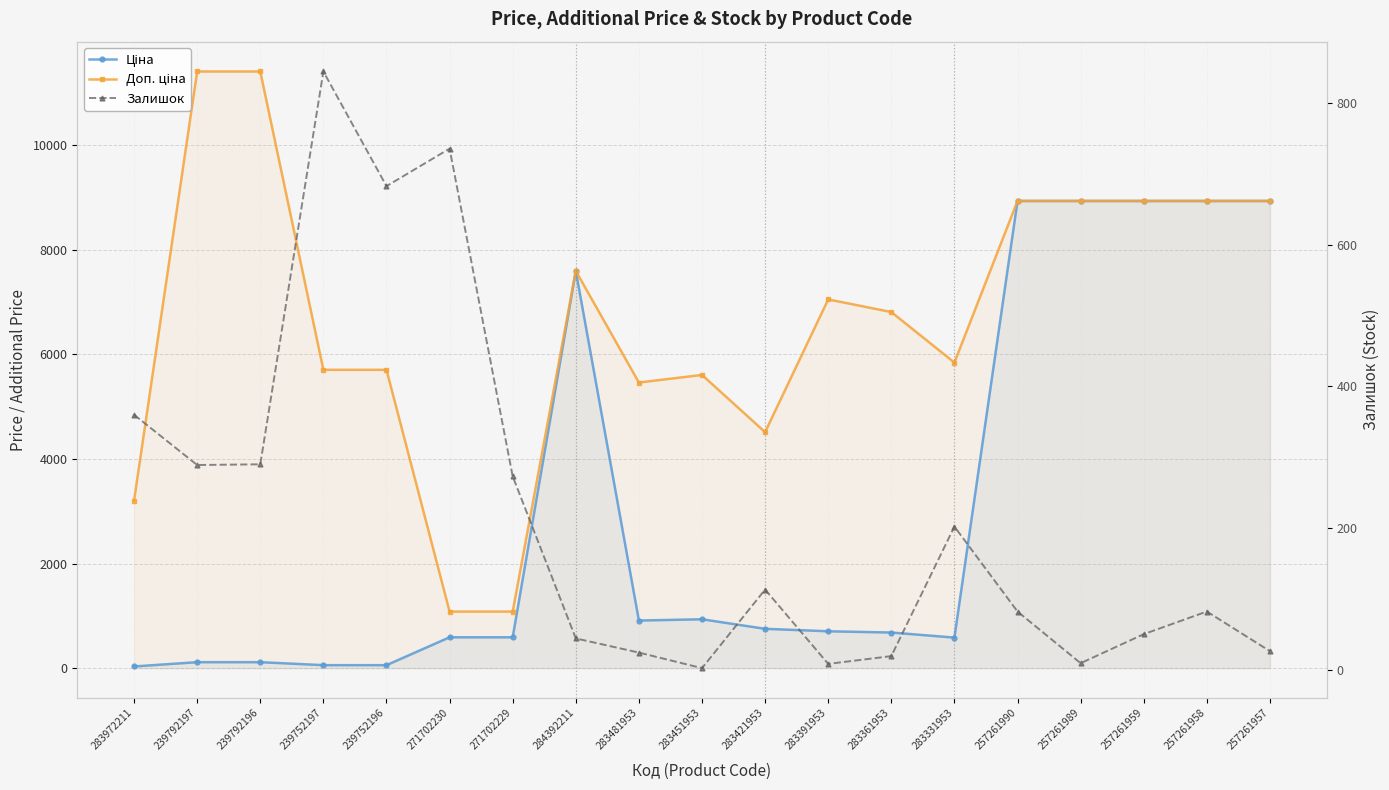

The Ціна series shows 310.7 at 283481953. True or false?

False